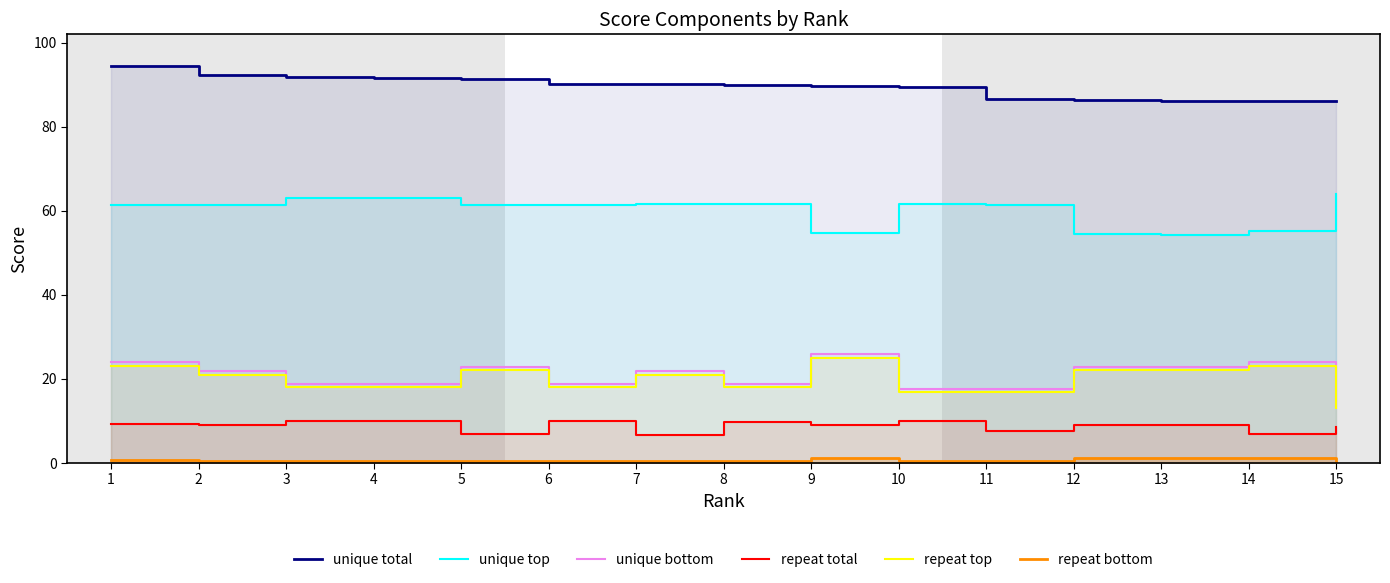

What is the value of the repeat total point at the 10th from the left?

10.0